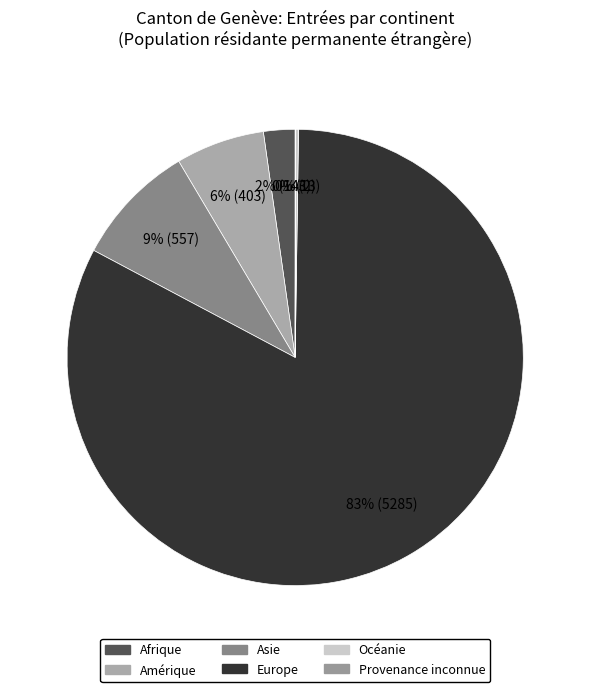

Is Provenance inconnue the majority of the pie?

No